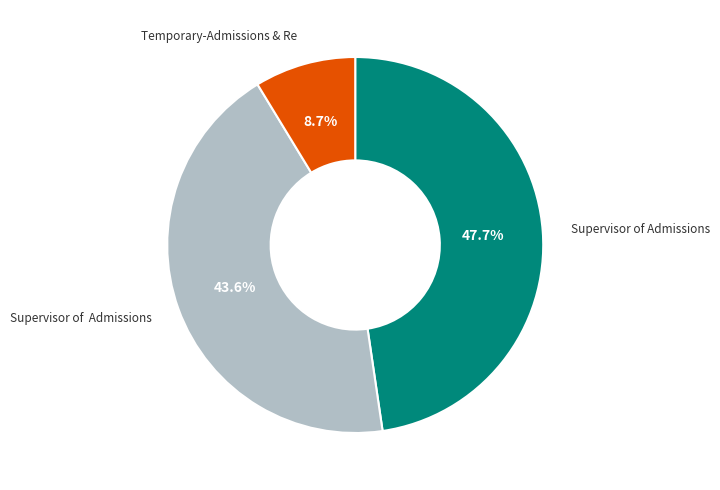

Is there a majority slice in this chart?

No